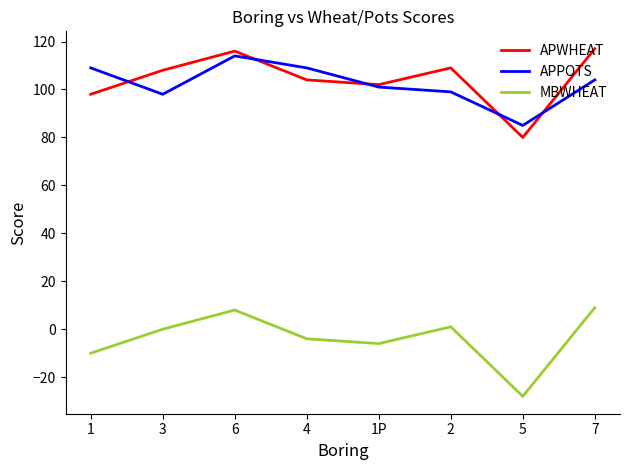

At which category does MBWHEAT reach its first local peak?

6